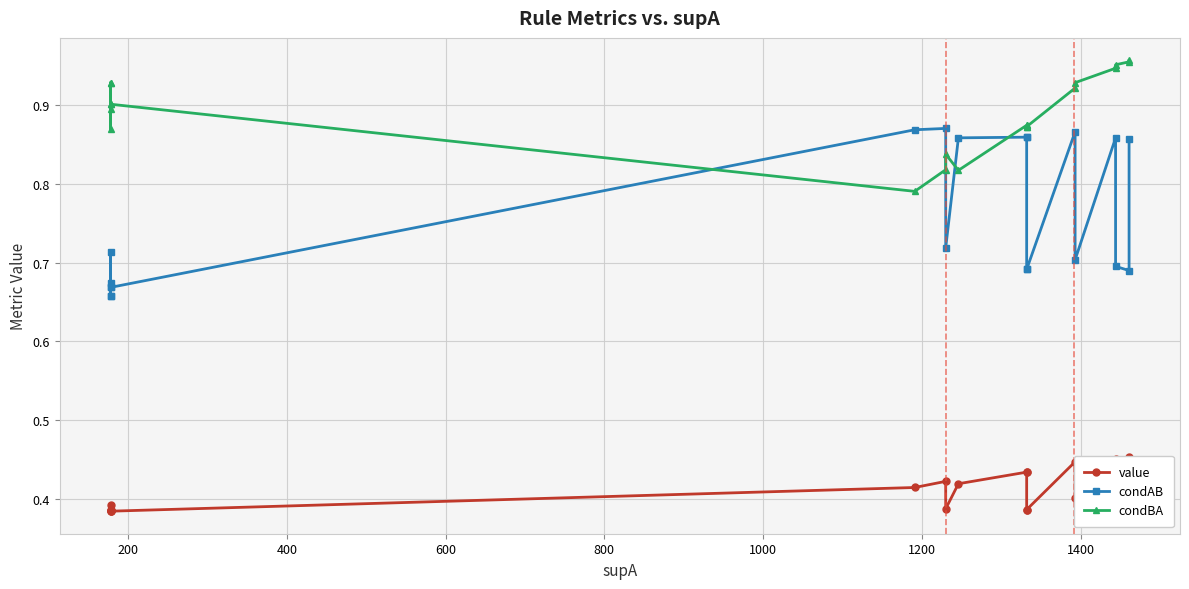

Is the value of condBA at 18 greater than the value of value at 1200?

Yes